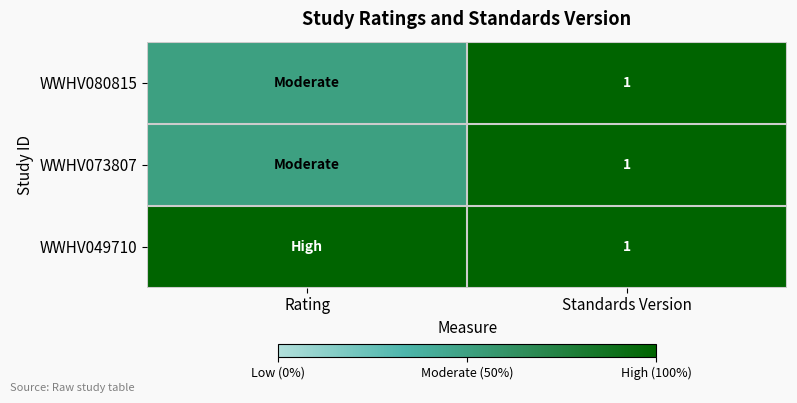

What is the total value across all series at Standards Version?

3.0